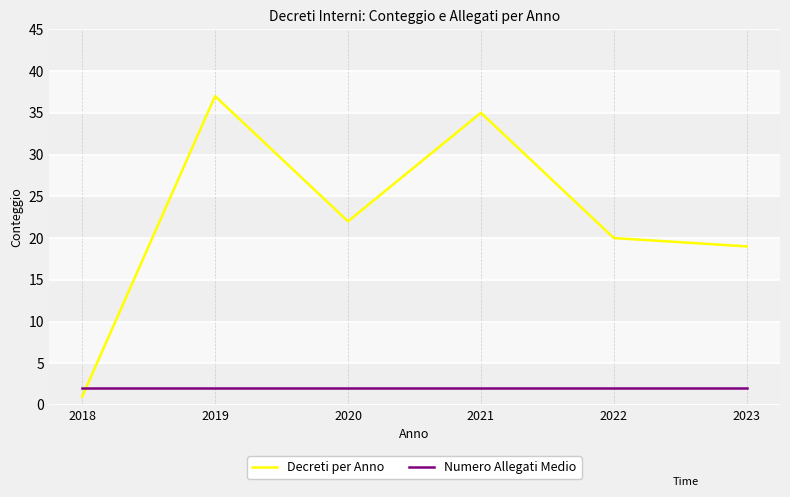

Rank the series by their average value, from lowest to highest.

Numero Allegati Medio, Decreti per Anno